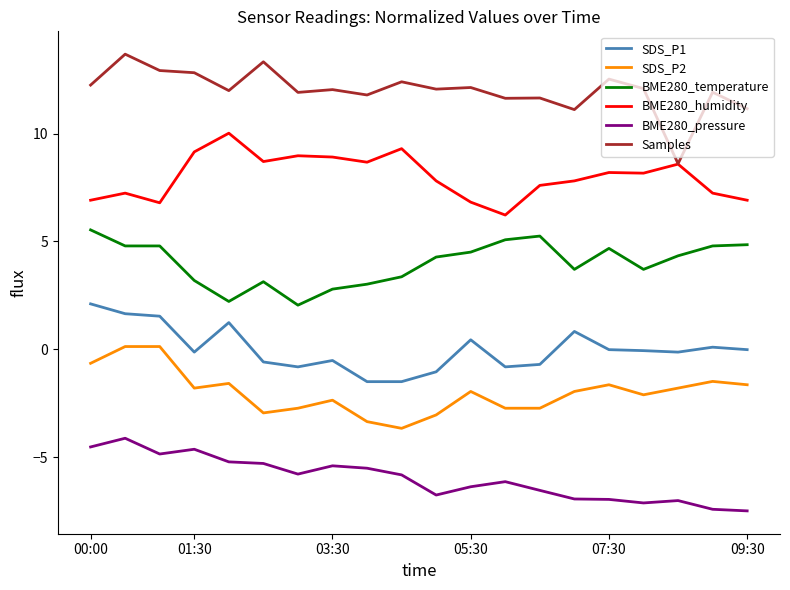

Which series has the largest range (max minus min)?

Samples